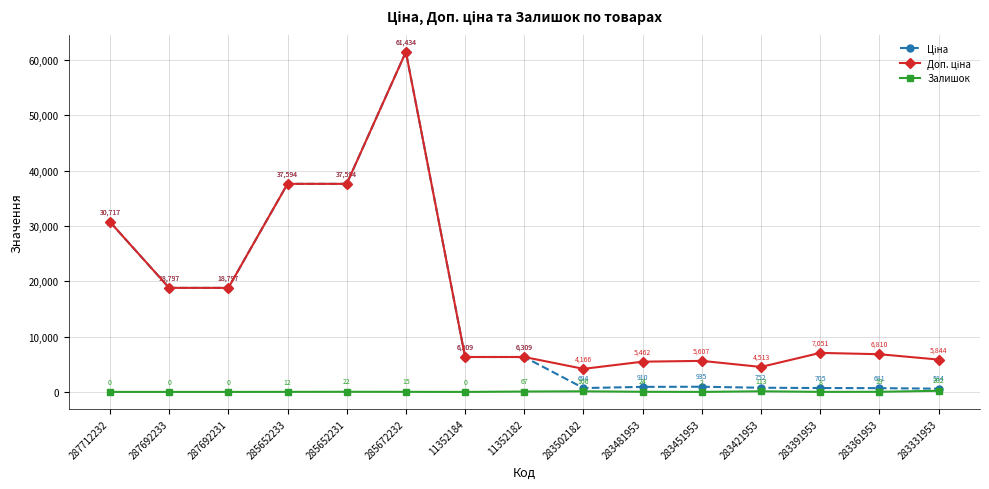

How many interior local peaks does the Залишок series have?

3